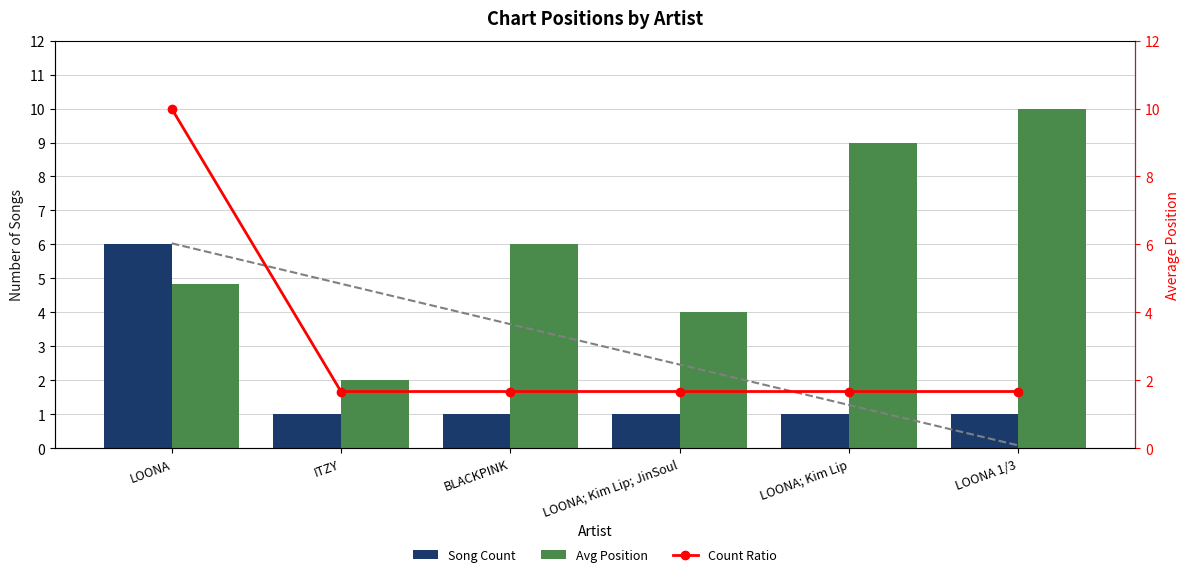

Which series has the largest total across all categories?

Avg Position